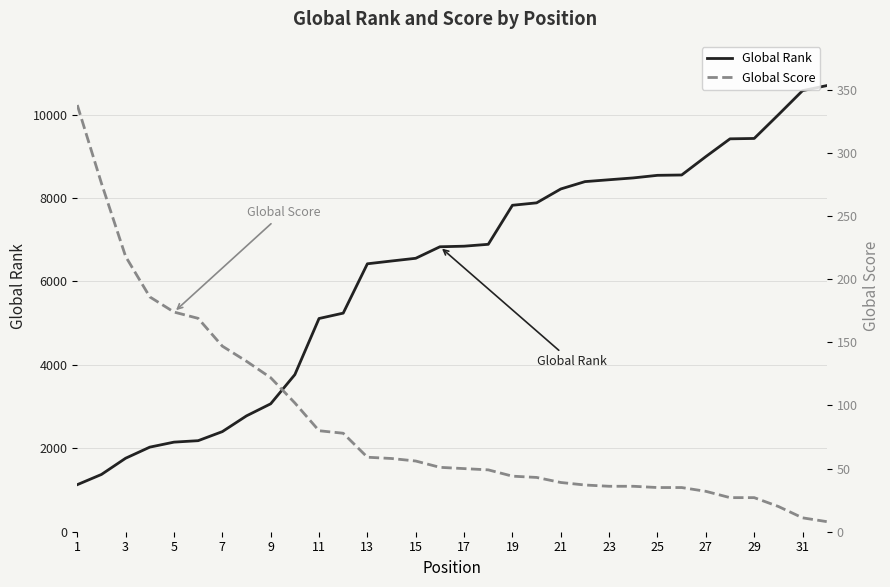

What is the maximum value for Global Rank?

10696